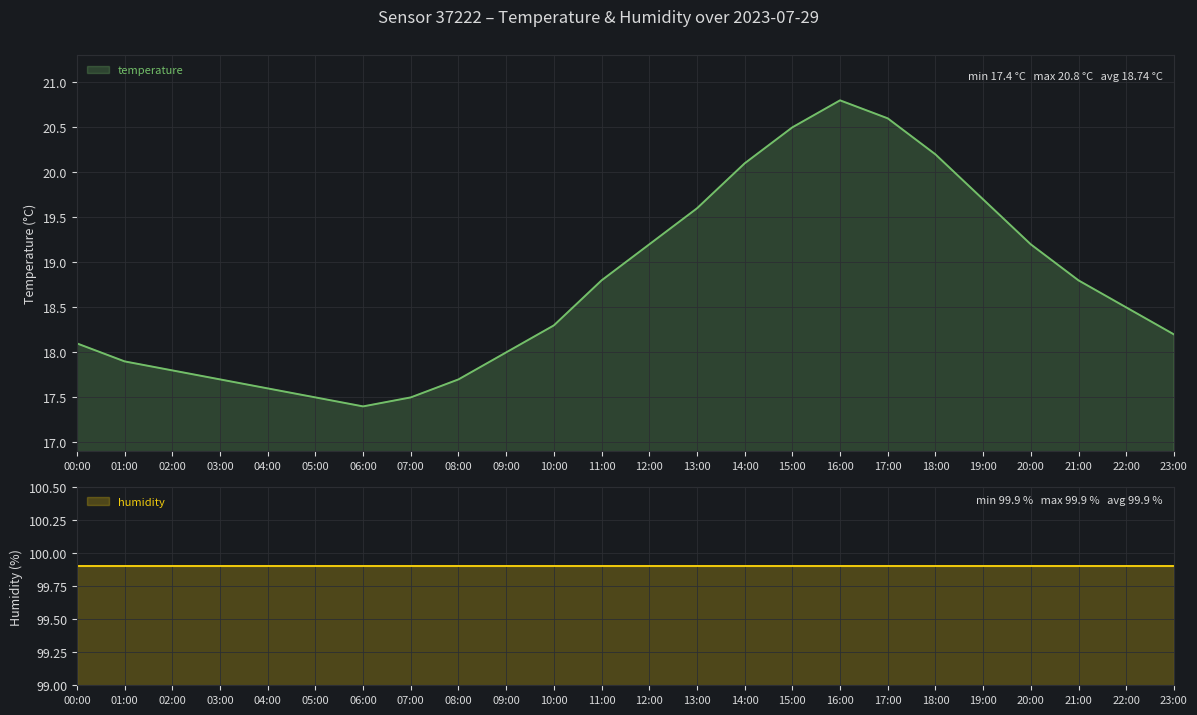

Where is the first local maximum?

16:00